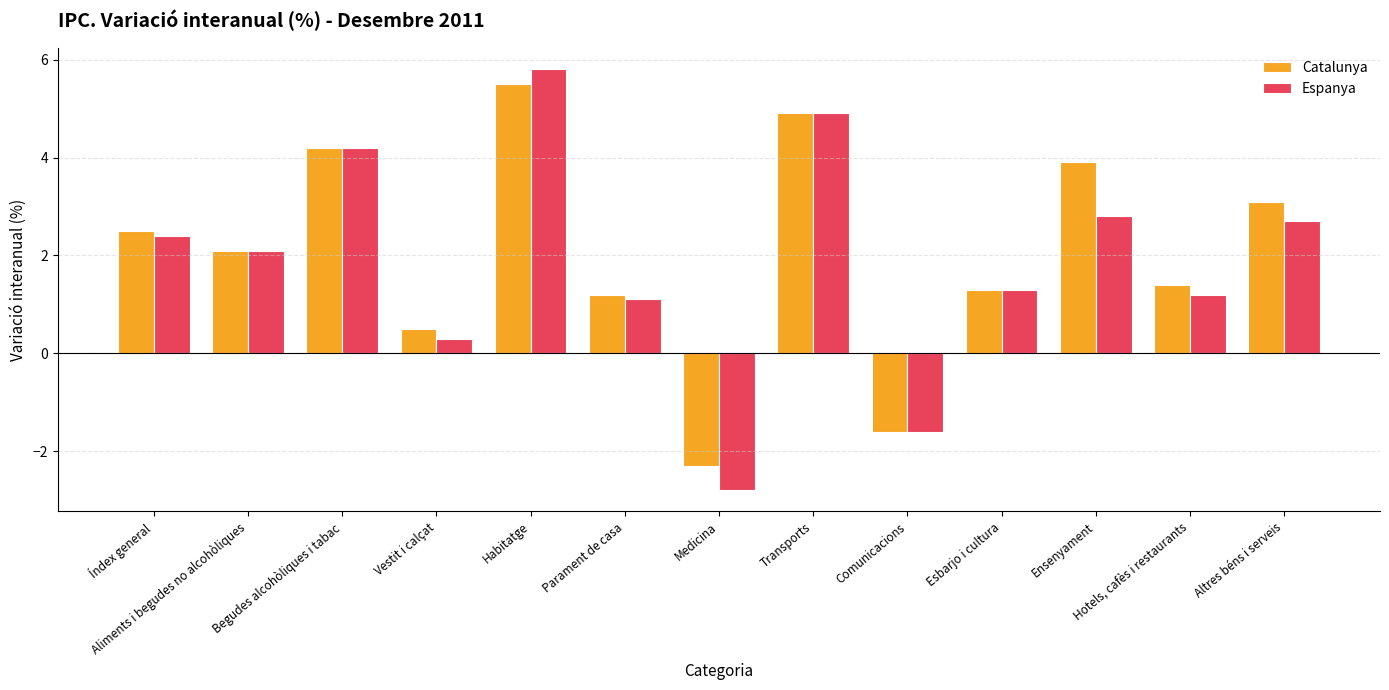

List the series in order of their overall mean, highest first.

Catalunya, Espanya